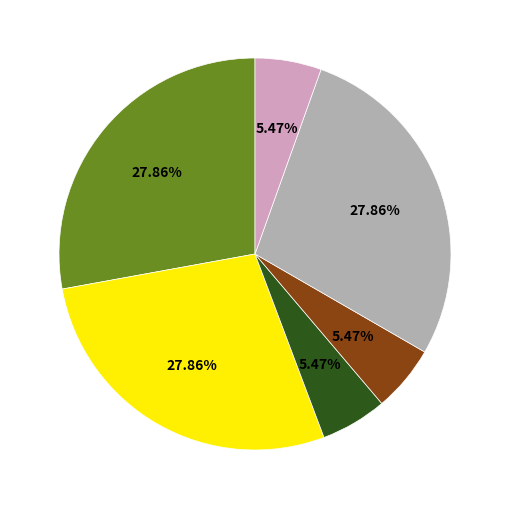

Is there any slice that represents more than half of the pie?

No